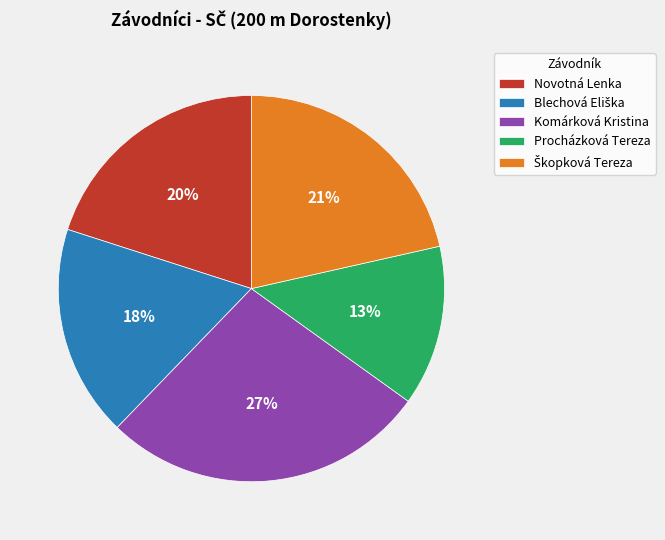

To the nearest percent, what portion does Komárková Kristina represent?

27%